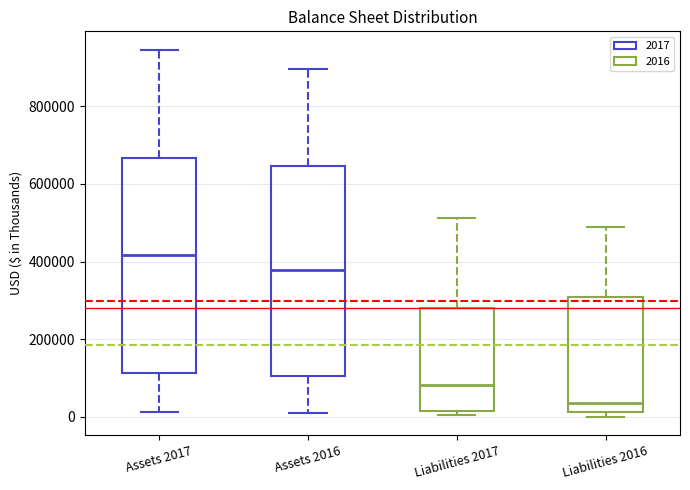

Reading left to right, read every box against the y-axis: the position of its median line, the range the box covers, and the ends of its whiskers. The values are not printed on the chart, so give them approximately, as read against the axis.

Assets 2017: median 420000, box 120000 to 660000, whiskers 20000 to 940000
Assets 2016: median 380000, box 100000 to 640000, whiskers 0 to 900000
Liabilities 2017: median 80000, box 20000 to 280000, whiskers 0 to 520000
Liabilities 2016: median 40000, box 20000 to 300000, whiskers 0 to 500000